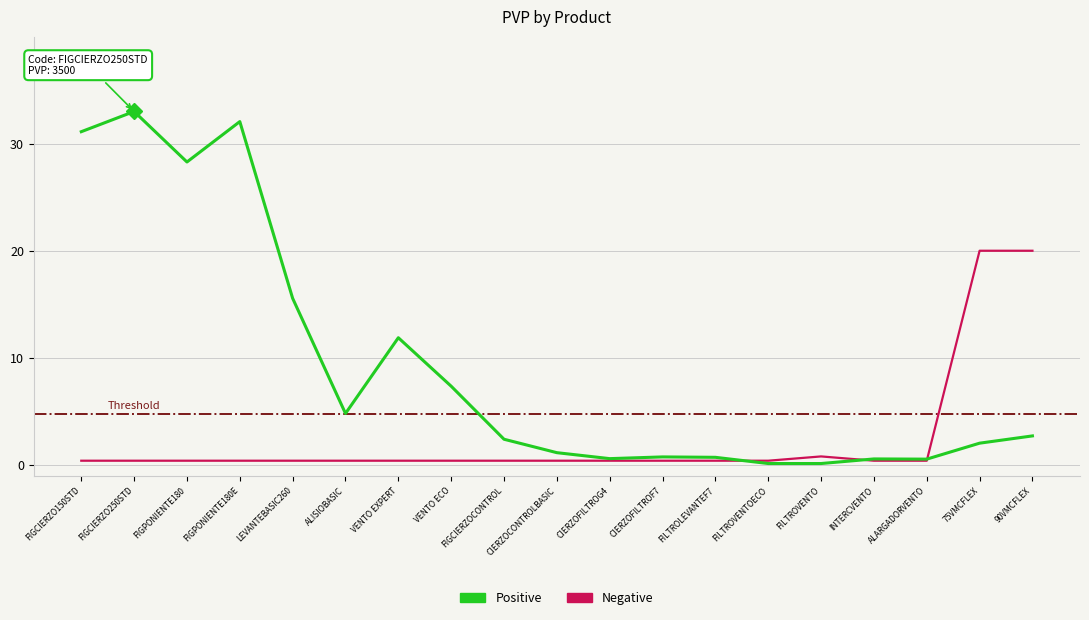

Where is Positive nearest to the value 16?

LEVANTEBASIC260